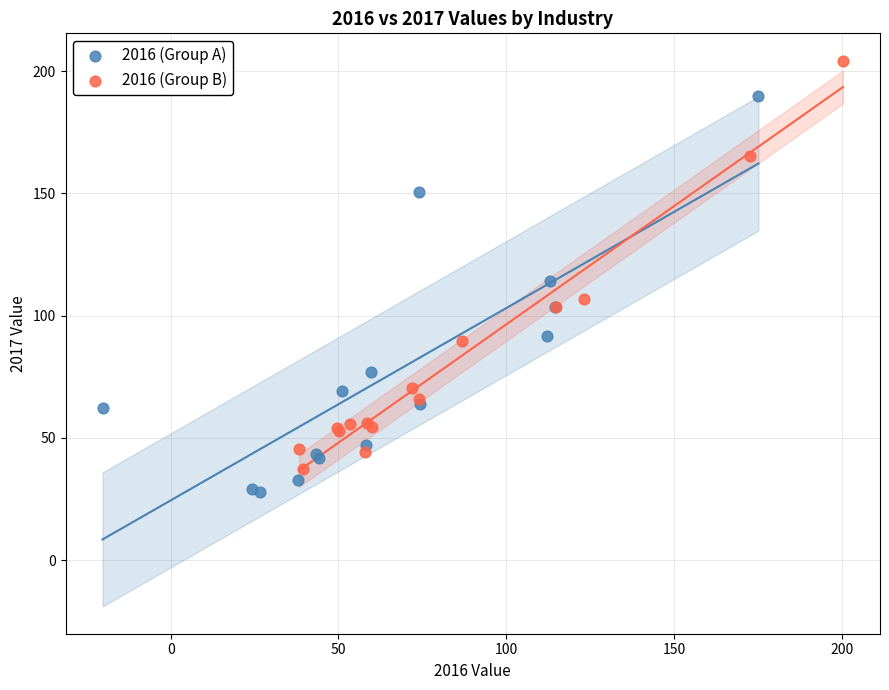

Which series reaches the maximum Y coordinate?

2016 (Group B)